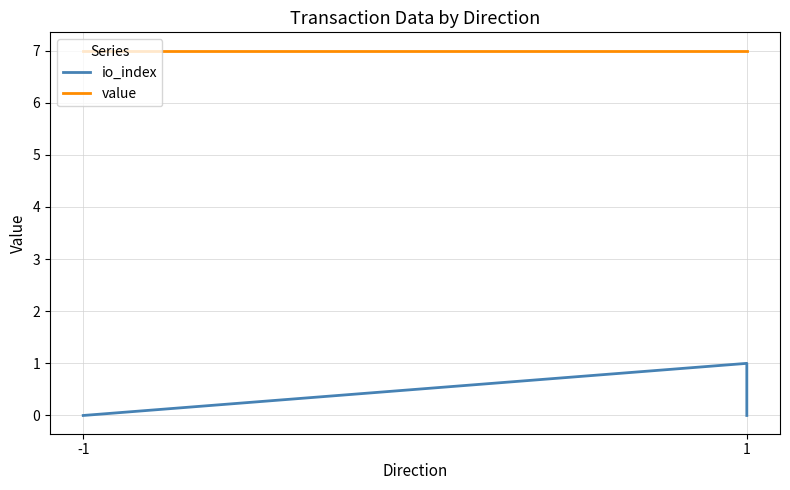

Between -1 and 1, which is larger?

-1